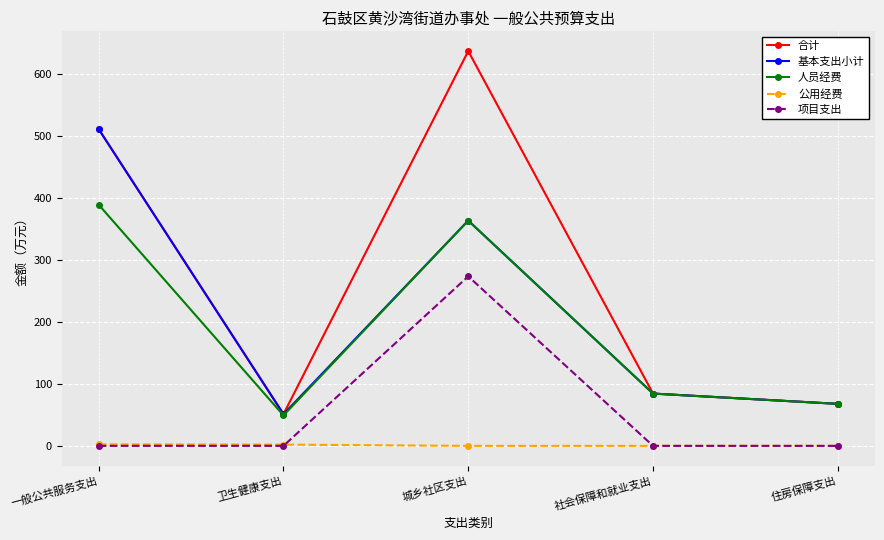

What is the label of the 3rd point from the left?

城乡社区支出